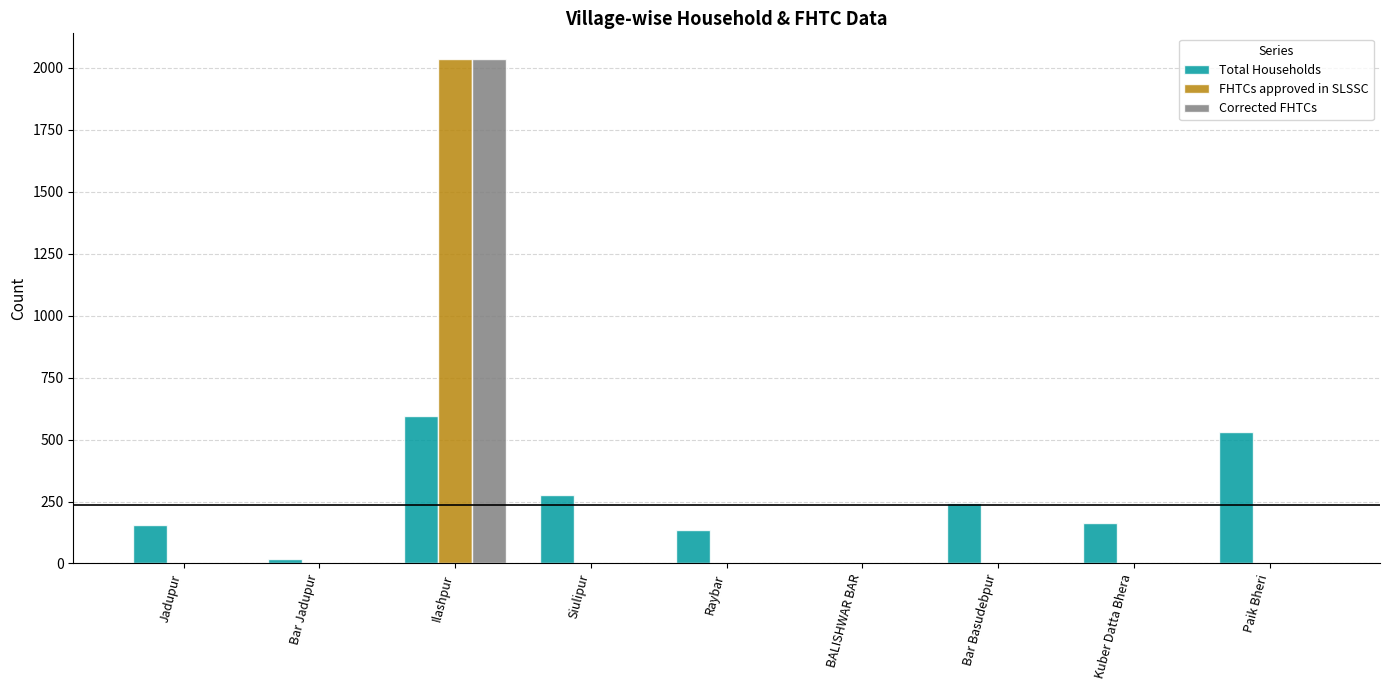

What is the average value of the Total Households series?

236